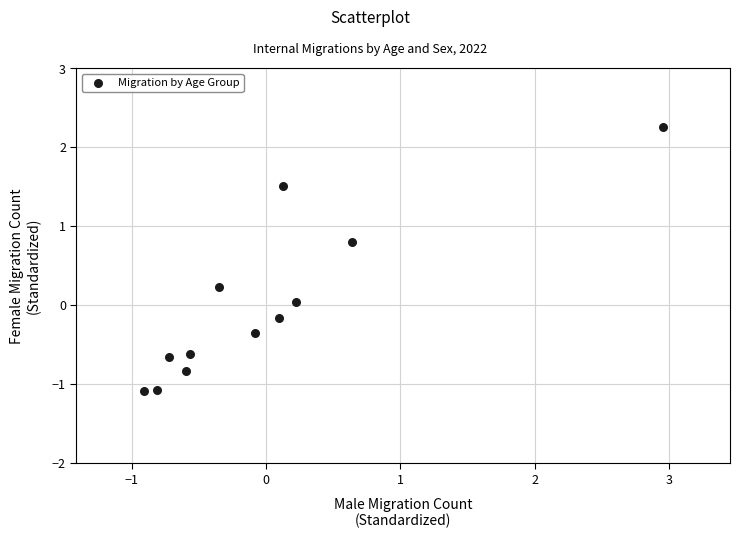

What is the range of X values (max minus min)?

3.9